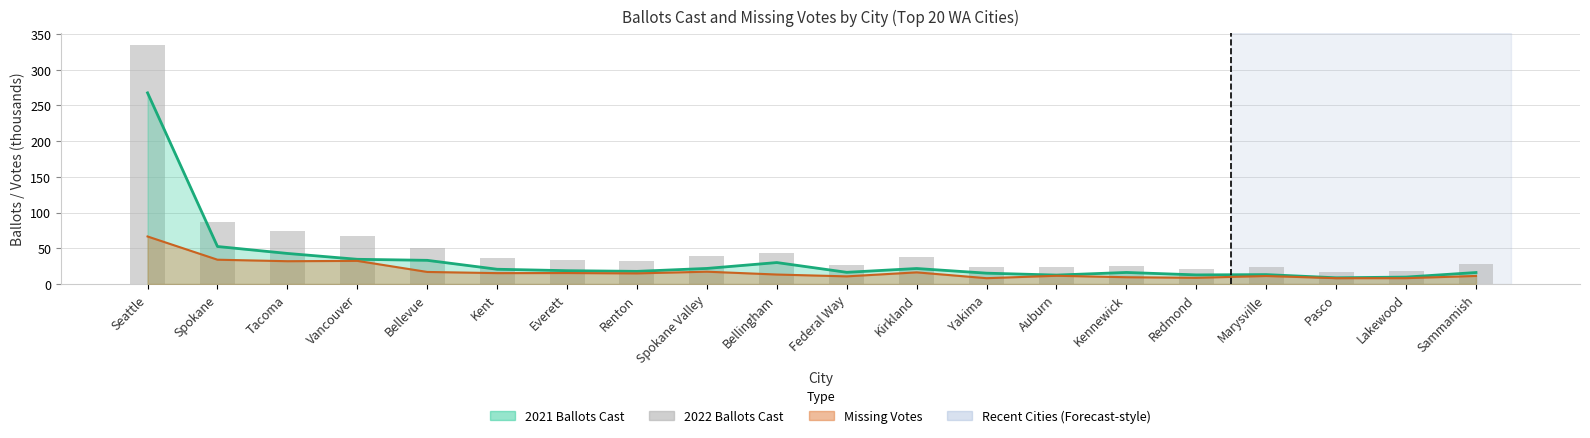

Reading left to right, list all the values displayed in this chart.

Seattle=333.9	Spokane=86.5	Tacoma=74.7	Vancouver=66.9	Bellevue=50.0	Kent=35.9	Everett=34.0	Renton=32.6	Spokane Valley=39.0	Bellingham=43.3	Federal Way=27.0	Kirkland=38.0	Yakima=23.3	Auburn=24.0	Kennewick=25.6	Redmond=21.4	Marysville=24.3	Pasco=16.9	Lakewood=17.9	Sammamish=27.3